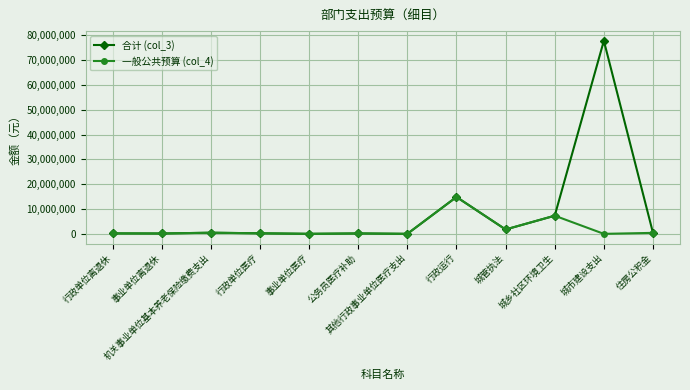

What is the label of the 10th point from the right?

机关事业单位基本养老保险缴费支出